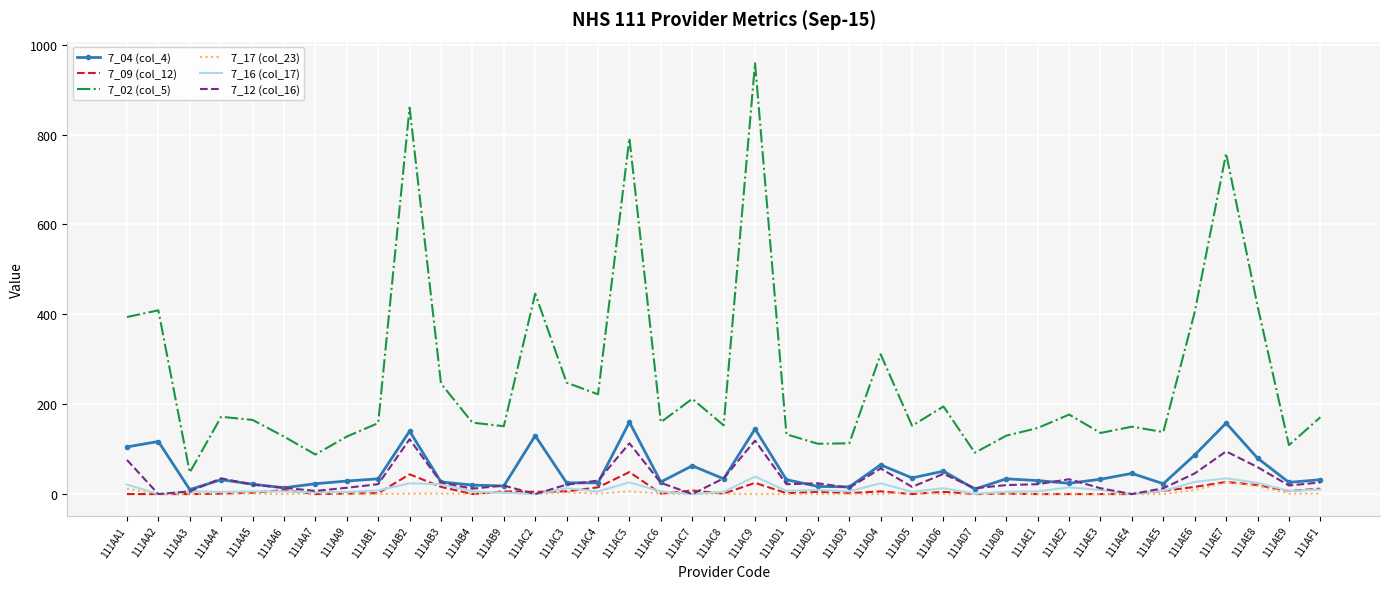

True or false: 7_16 (col_17) and 7_02 (col_5) intersect in this chart.

False